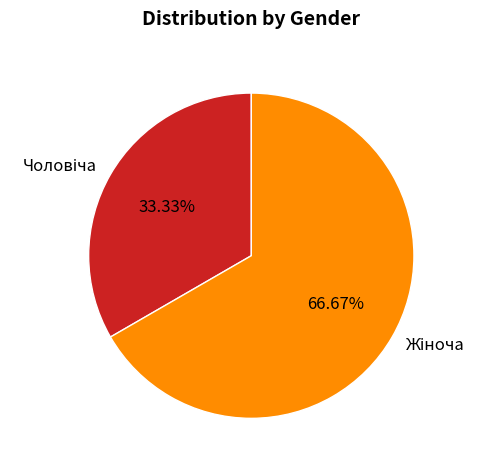

Is there any slice that represents more than half of the pie?

Yes